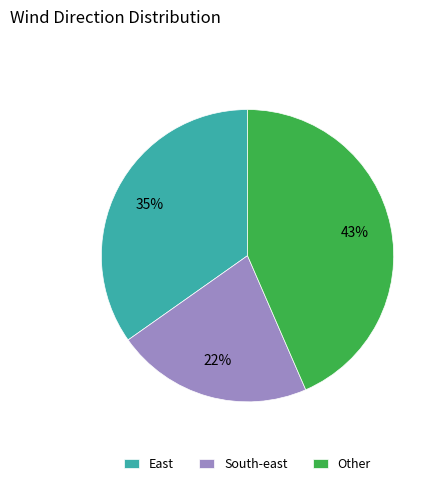

Approximately how many times larger is the value at South-east compared to East?

0.6